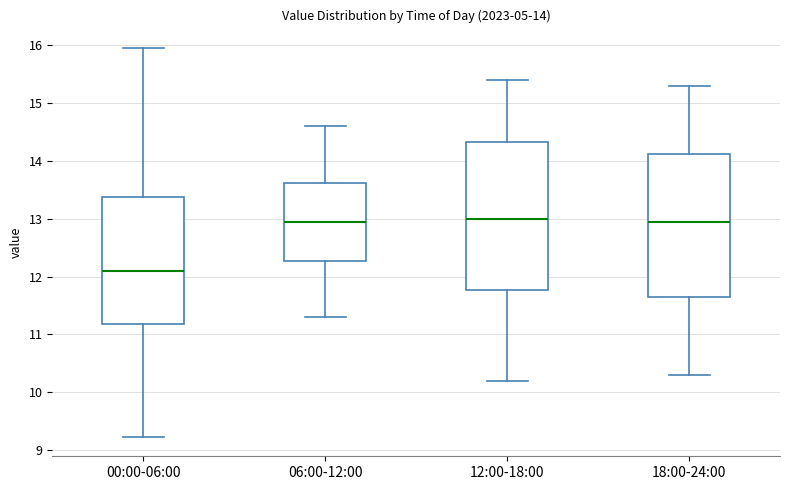

Which box's median line is the lowest?

00:00-06:00